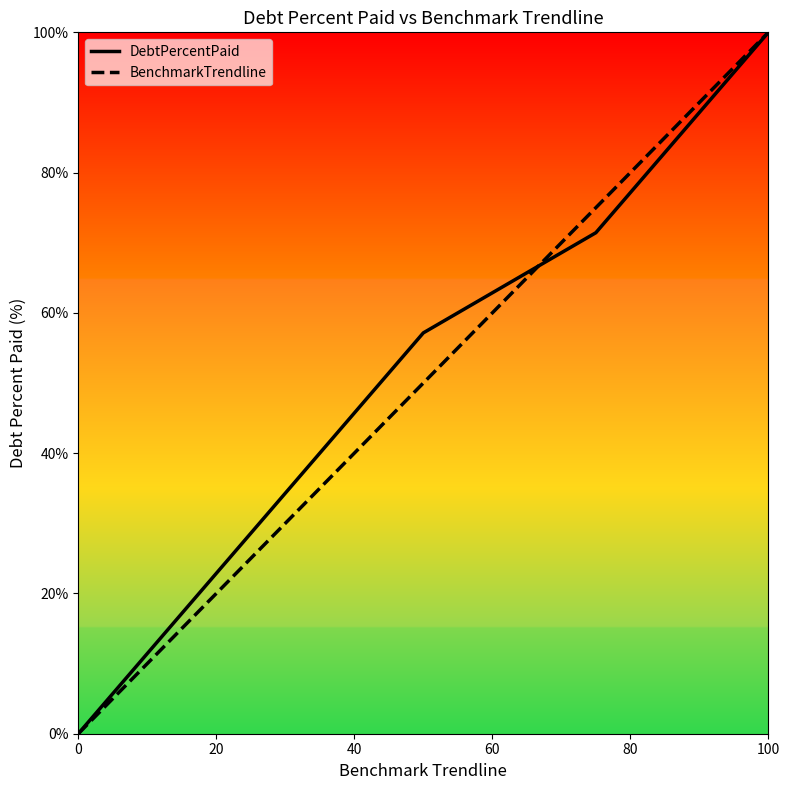

Between 60 and 80, which series saw the biggest shift?

DebtPercentPaid